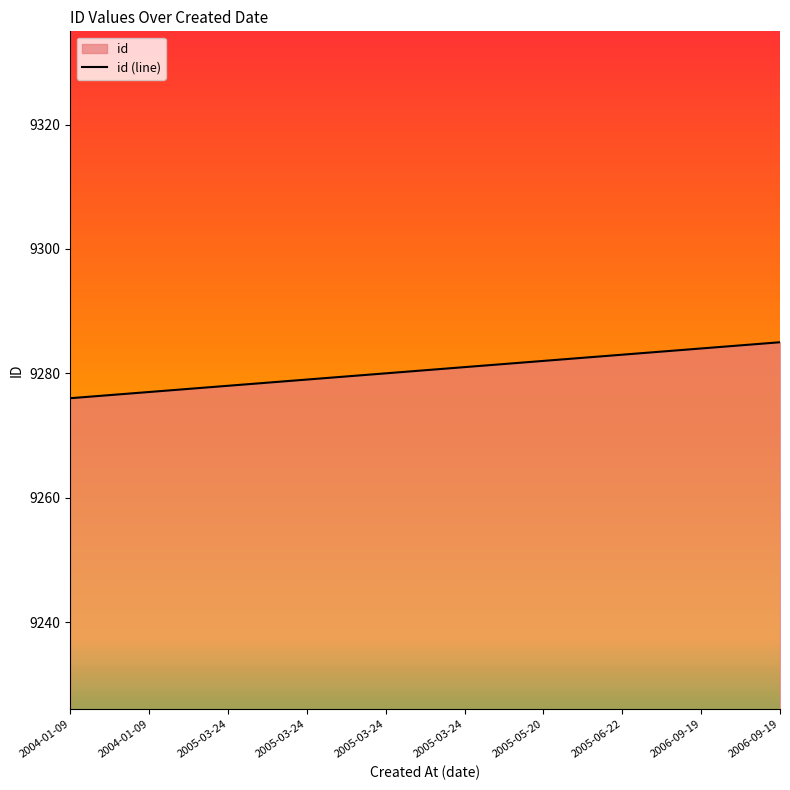

The chart shows a value of 9278 at 2005-03-24. True or false?

True